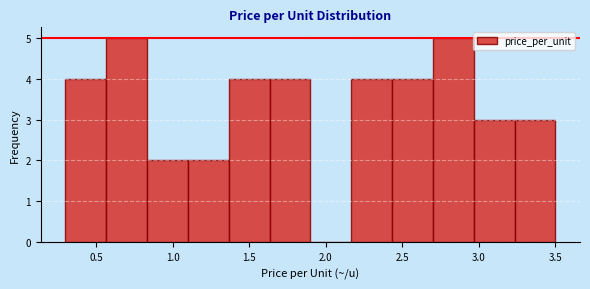

Reading left to right, transcribe this chart: for each bar, give the range it covers on the x-axis and its height. Neither the bar edges nor the heights are printed on the chart, so give them approximately, as read against the axes.

0.30 to 0.55: 4
0.55 to 0.85: 5
0.85 to 1.10: 2
1.10 to 1.35: 2
1.35 to 1.65: 4
1.65 to 1.90: 4
1.90 to 2.15: 0
2.15 to 2.45: 4
2.45 to 2.70: 4
2.70 to 2.95: 5
2.95 to 3.25: 3
3.25 to 3.50: 3